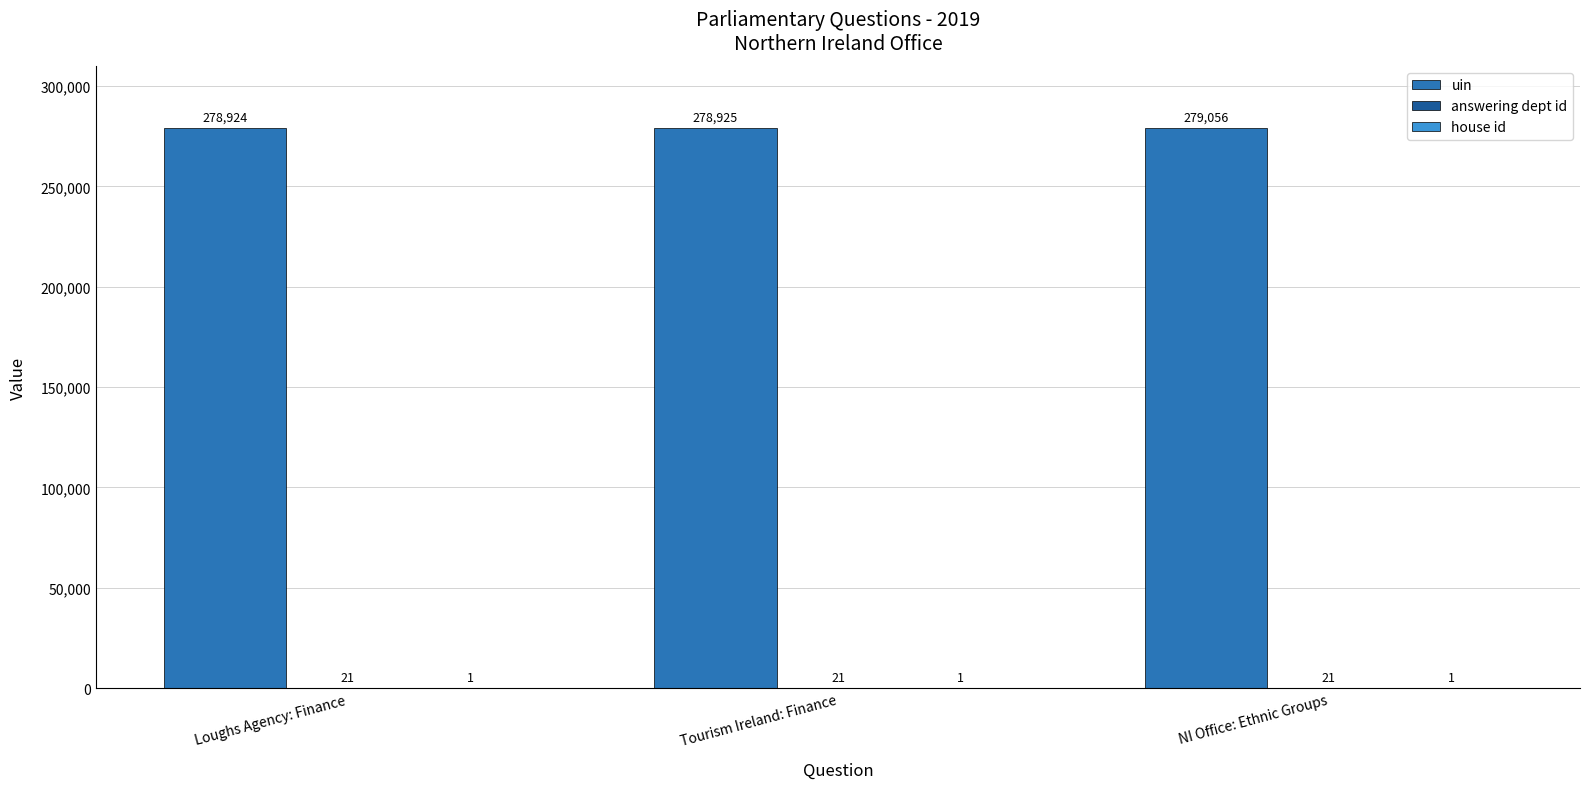

The uin series shows 278925 at Tourism Ireland: Finance. True or false?

True